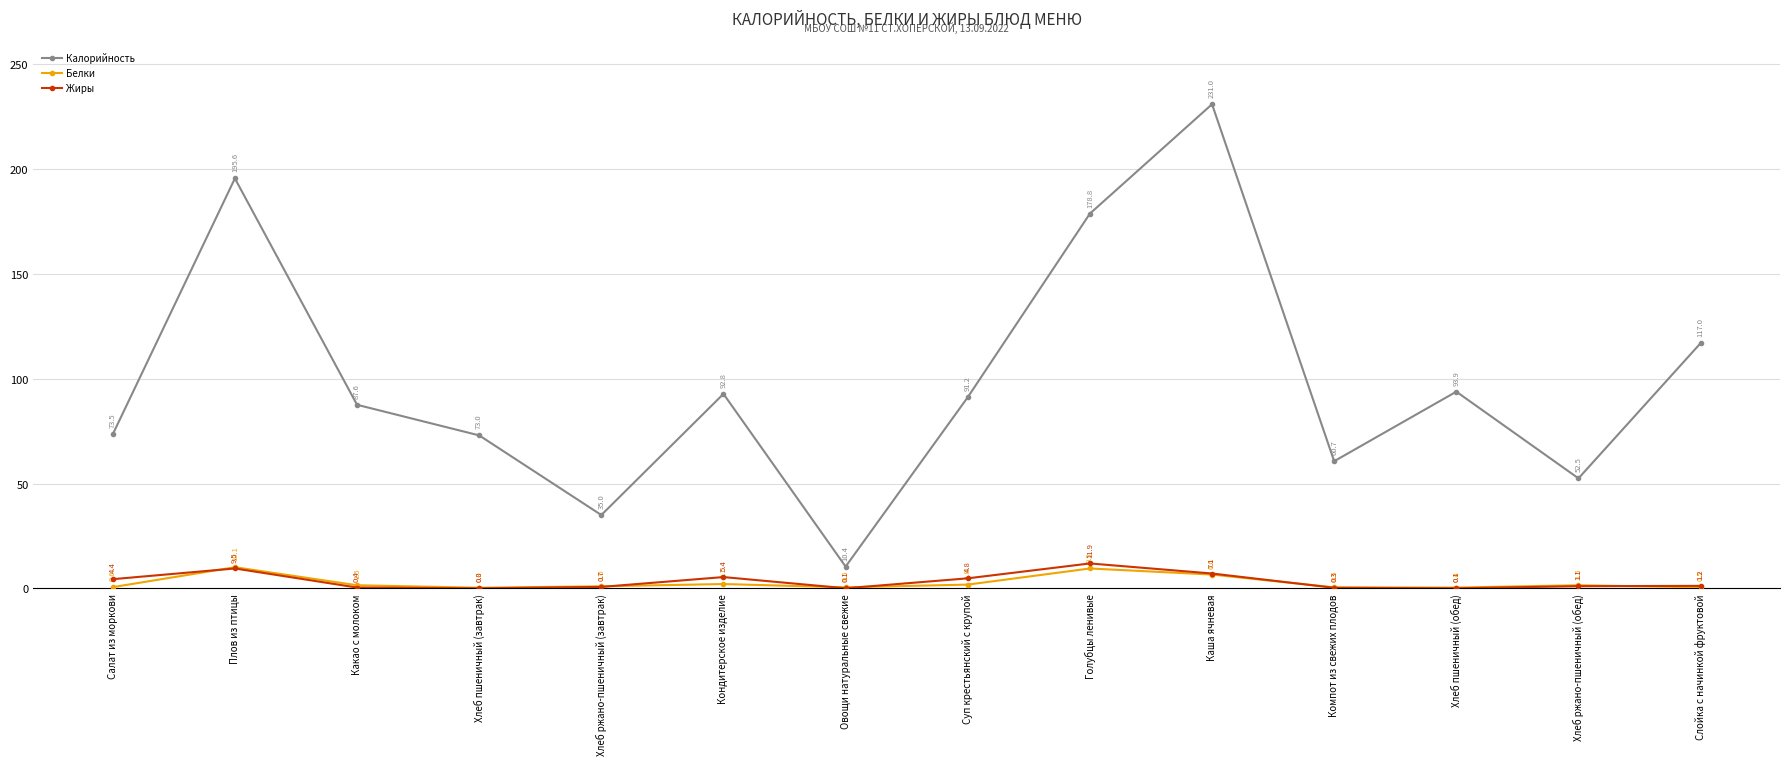

Is the value of Калорийность at Суп крестьянский с крупой greater than the value of Жиры at Каша ячневая?

Yes